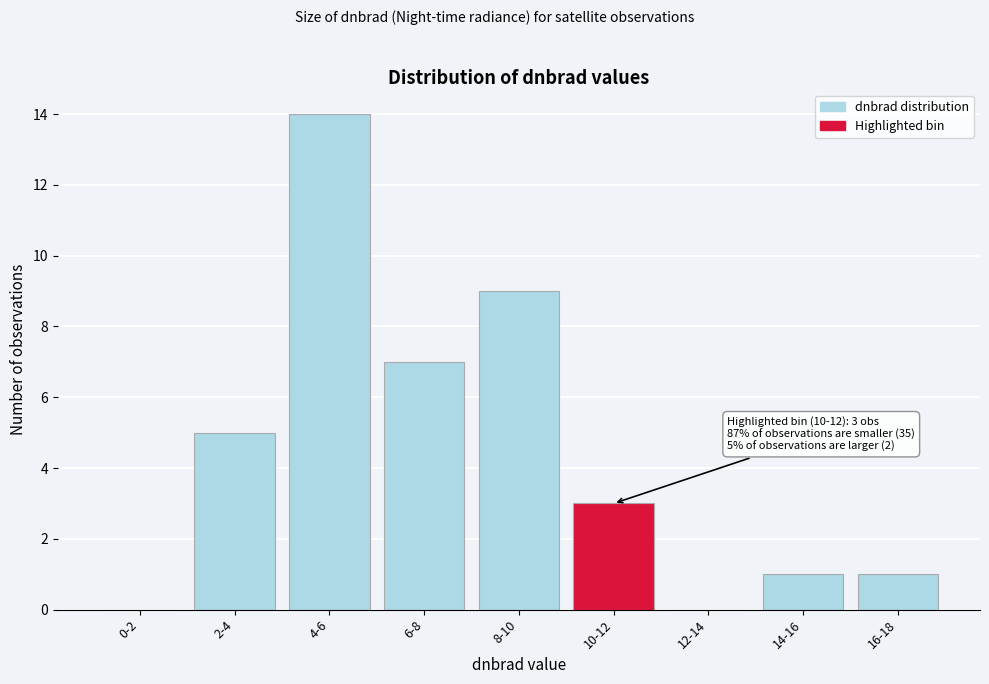

Is it true that the value at 6-8 is 2?

False